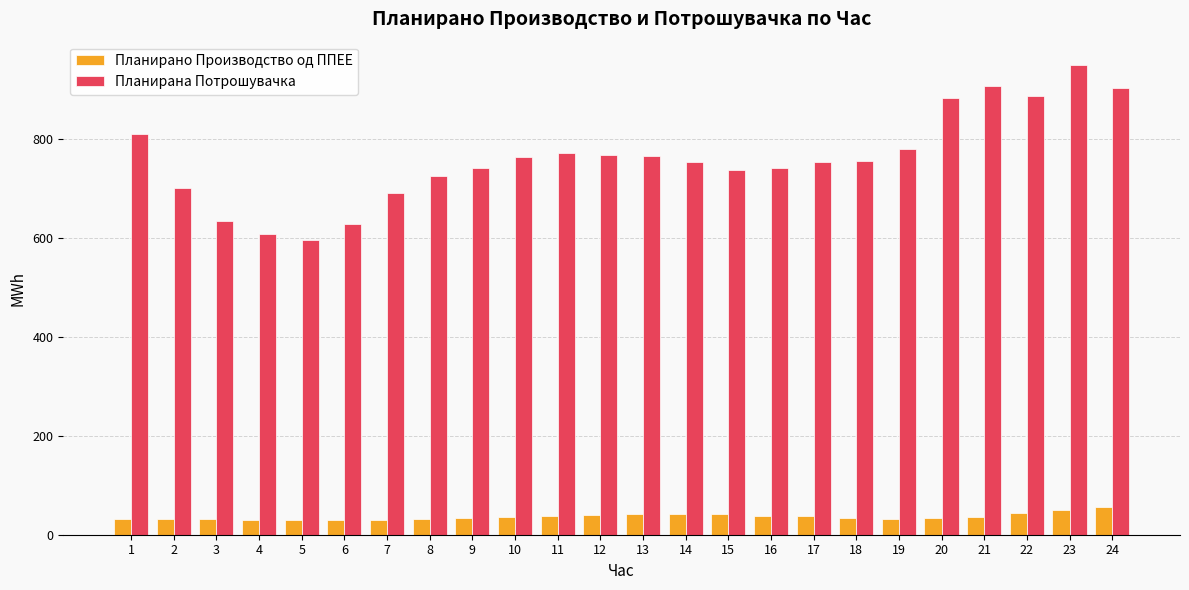

At how many categories does at least one series exceed 216?

24